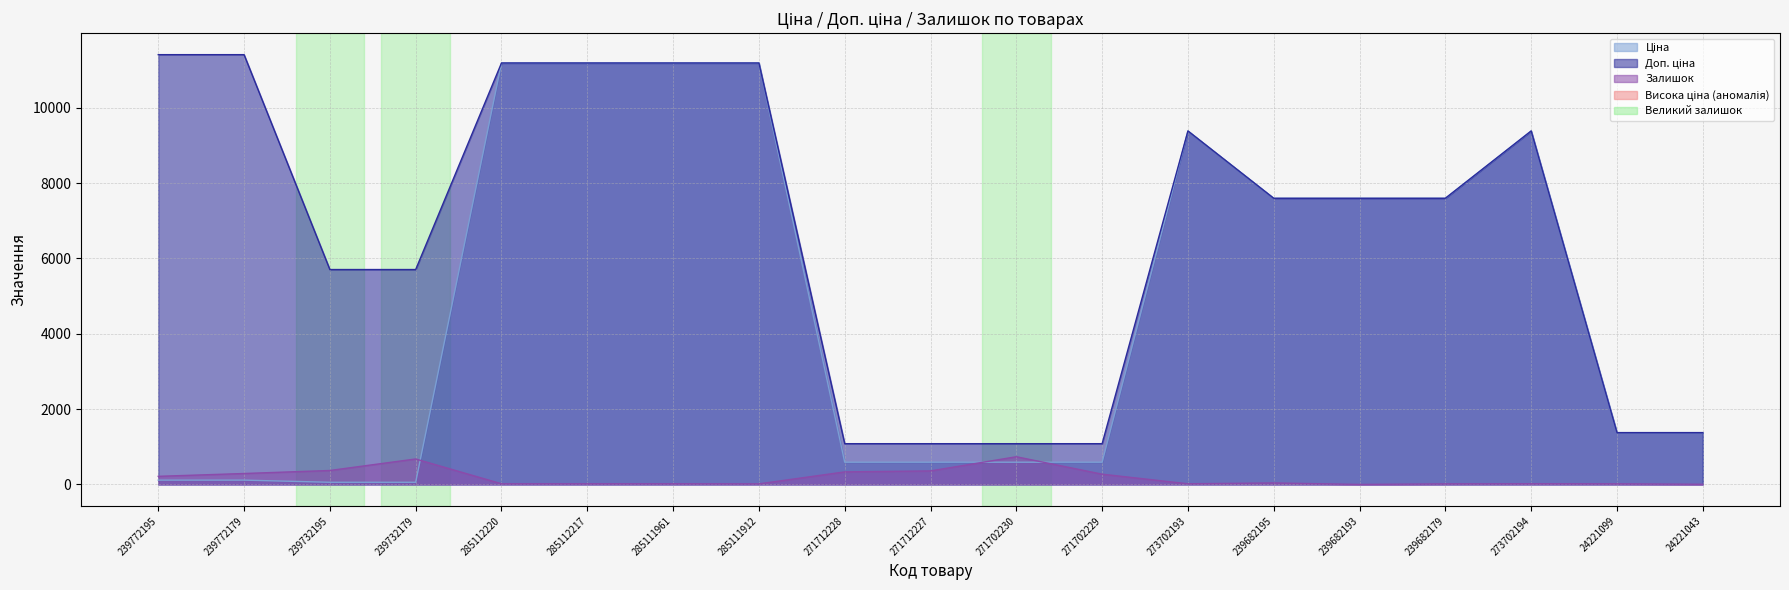

Which category has the lowest value in the Залишок series?

239682193